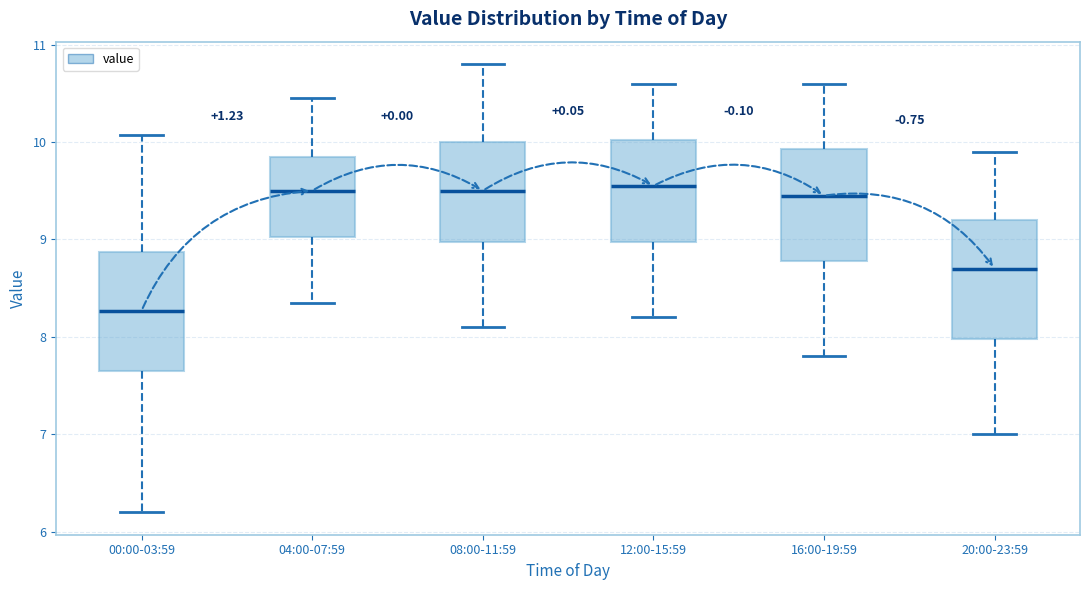

Reading left to right, read every box against the y-axis: the position of its median line, the range the box covers, and the ends of its whiskers. The values are not printed on the chart, so give them approximately, as read against the axis.

00:00-03:59: median 8.3, box 7.7 to 8.9, whiskers 6.2 to 10.1
04:00-07:59: median 9.5, box 9.0 to 9.9, whiskers 8.4 to 10.5
08:00-11:59: median 9.5, box 9.0 to 10.0, whiskers 8.1 to 10.8
12:00-15:59: median 9.6, box 9.0 to 10.0, whiskers 8.2 to 10.6
16:00-19:59: median 9.5, box 8.8 to 9.9, whiskers 7.8 to 10.6
20:00-23:59: median 8.7, box 8.0 to 9.2, whiskers 7.0 to 9.9